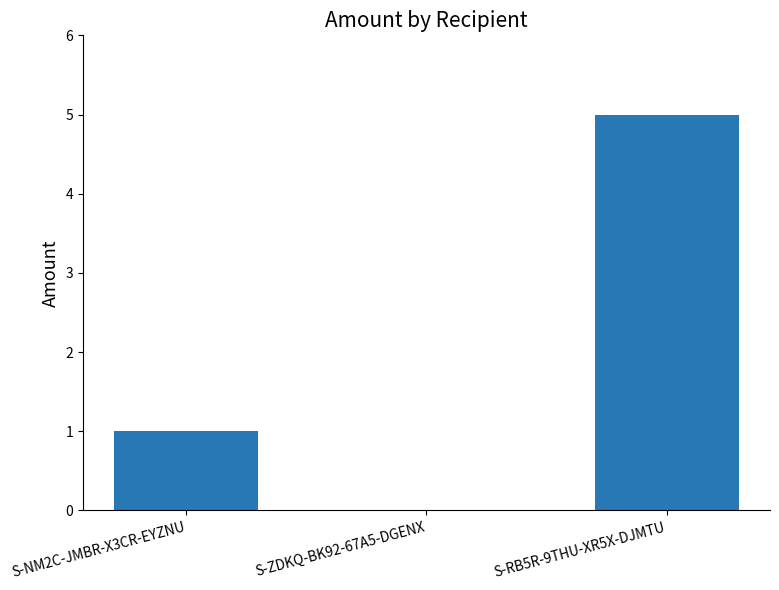

What is the sum of all values?

6